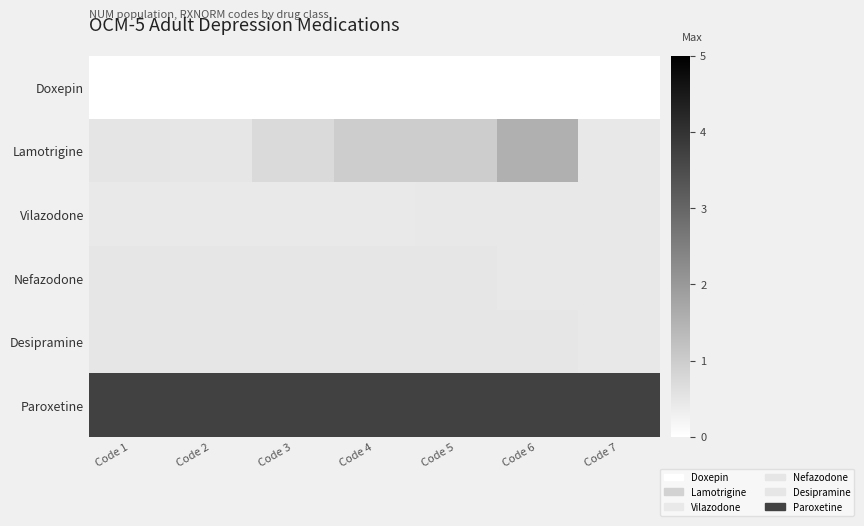

At which label is Paroxetine closest to 3?

Code 1